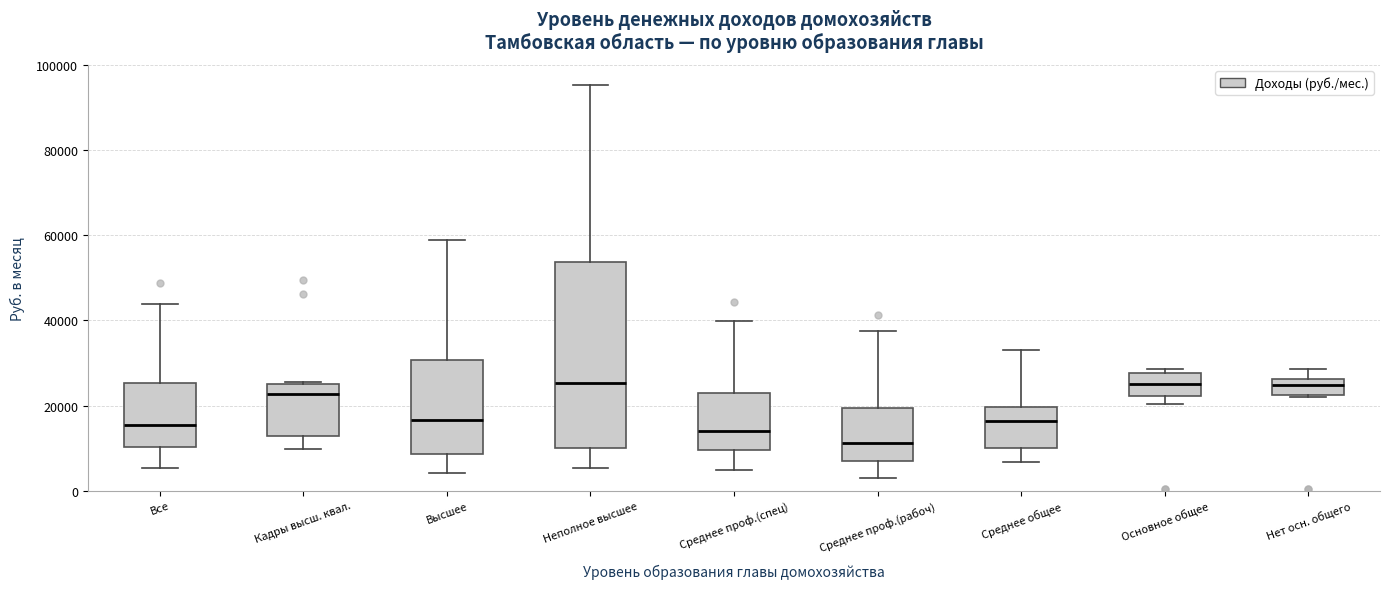

Comparing the boxes themselves (not the whiskers), which one is the tallest?

Неполное высшее